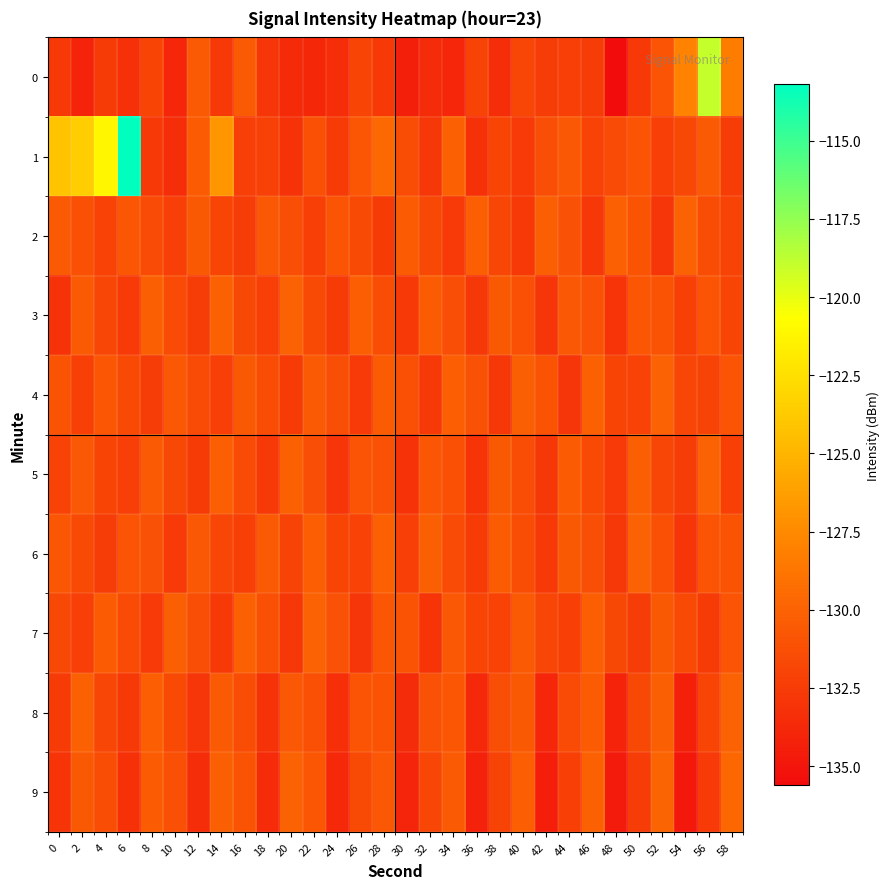

Count the number of data series in this chart.

10